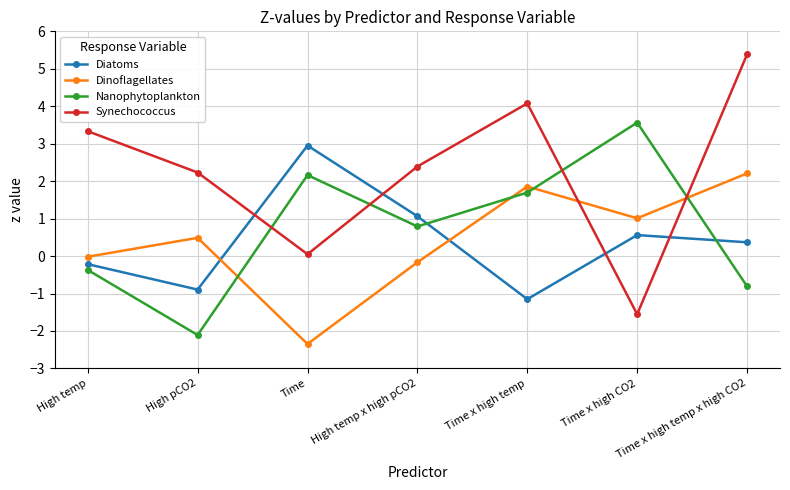

The Diatoms series shows 3.0 at Time. True or false?

True